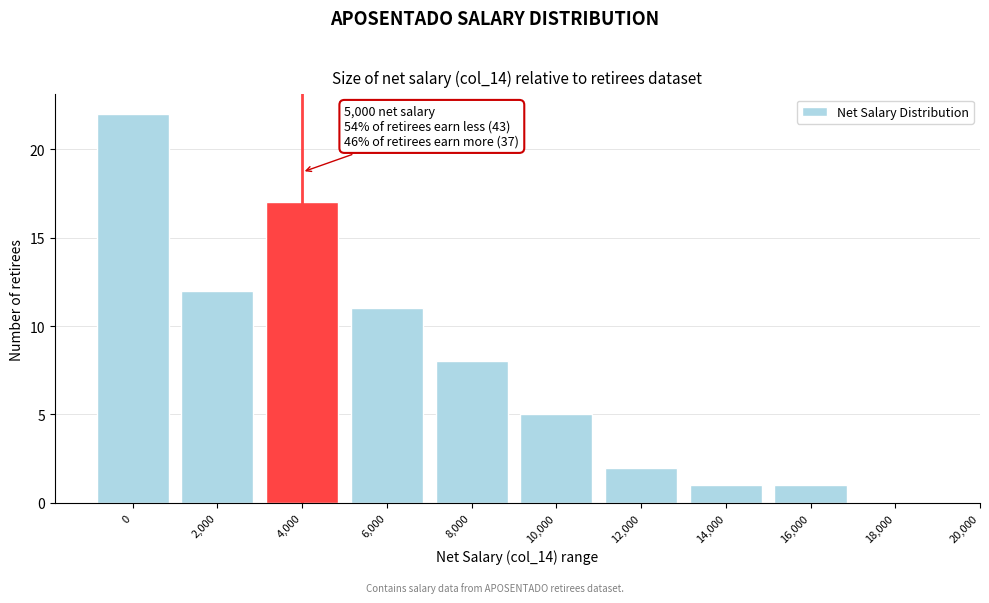

Reading left to right, list all the values displayed in this chart.

0=22	2,000=12	4,000=17	6,000=11	8,000=8	10,000=5	12,000=2	14,000=1	16,000=1	18,000=0